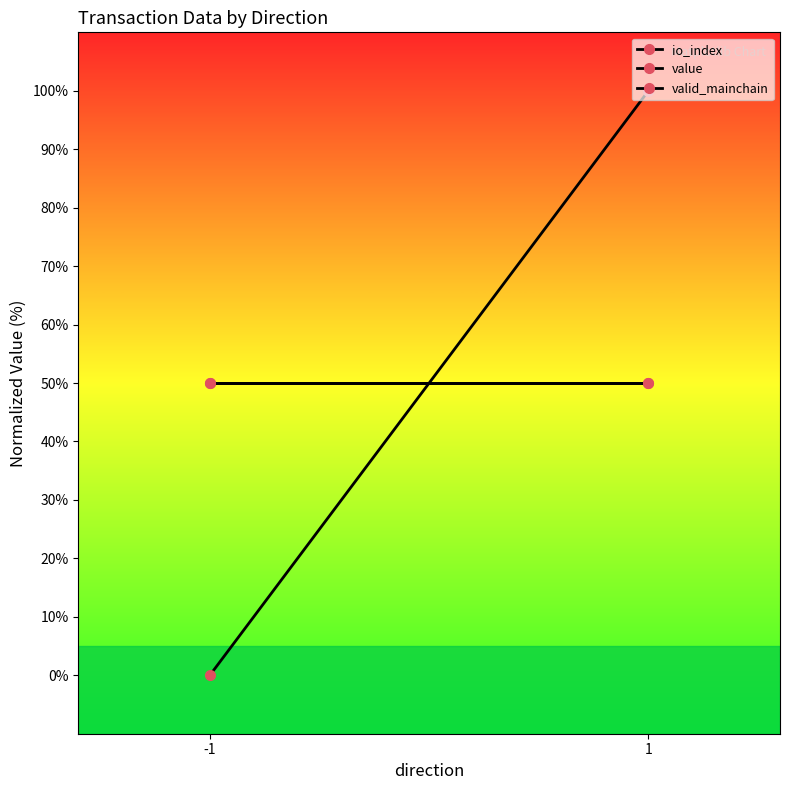

The valid_mainchain series shows 50 at 1. True or false?

True